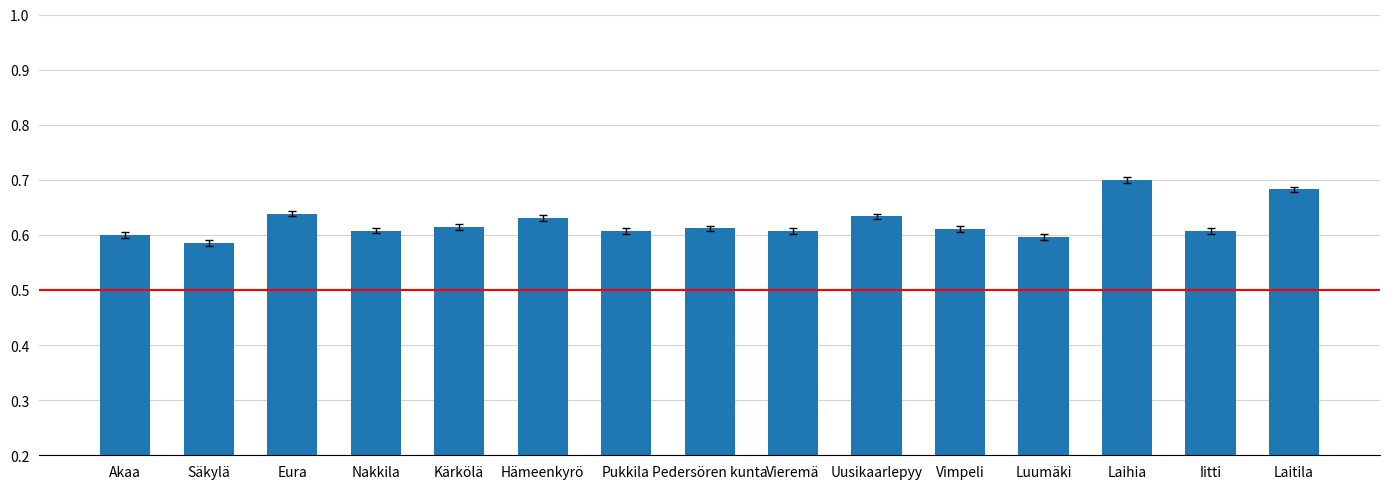

What is the difference between the maximum and minimum values?

0.1